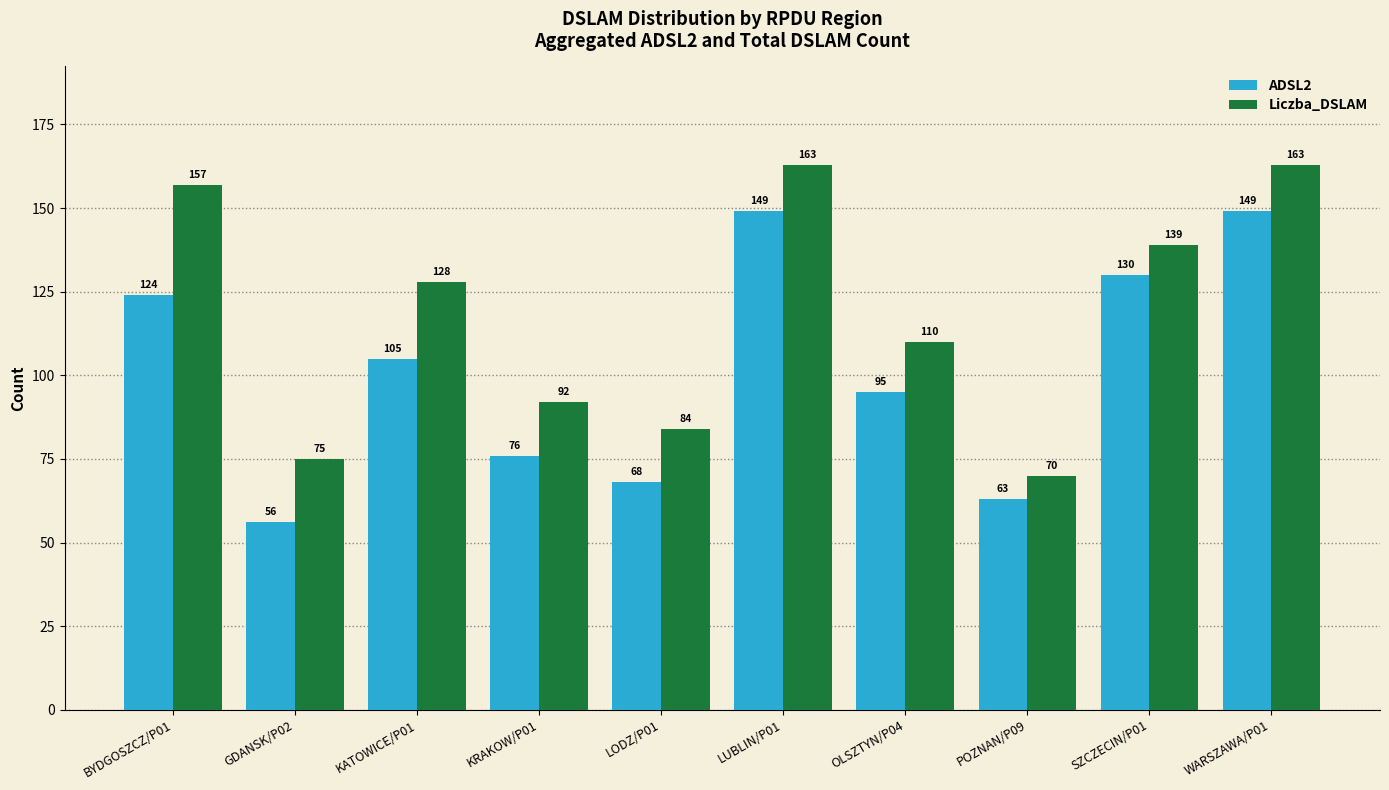

At which label does Liczba_DSLAM reach its minimum?

POZNAN/P09